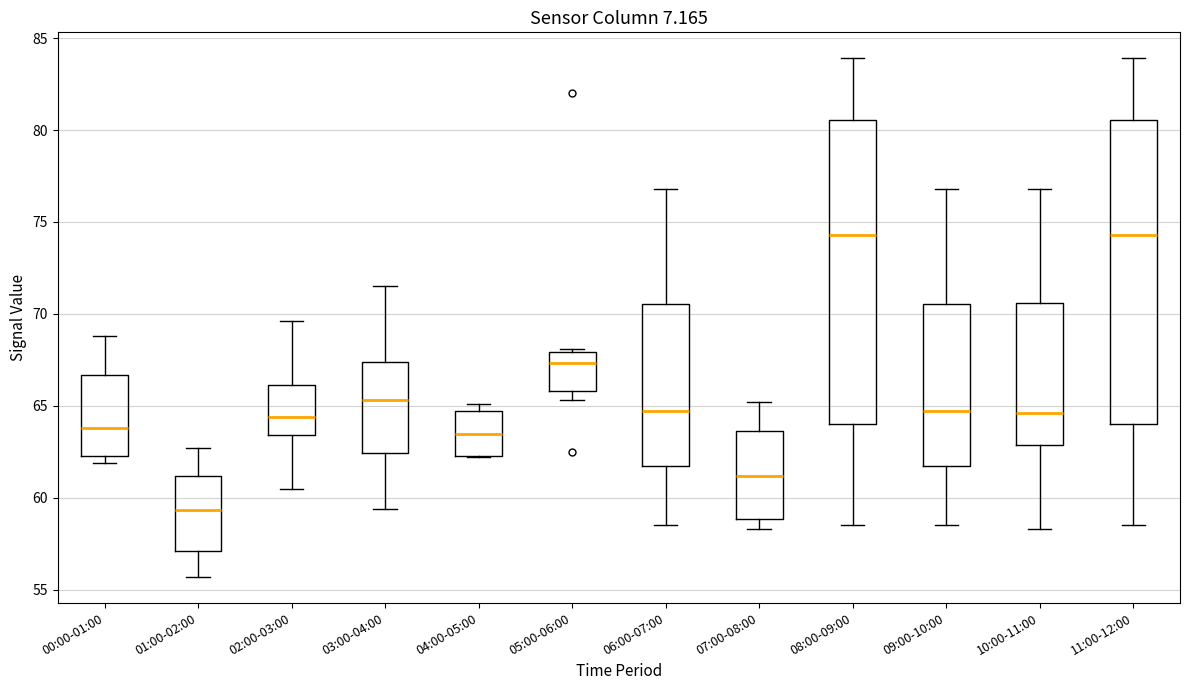

Which box's median line is the lowest?

01:00-02:00